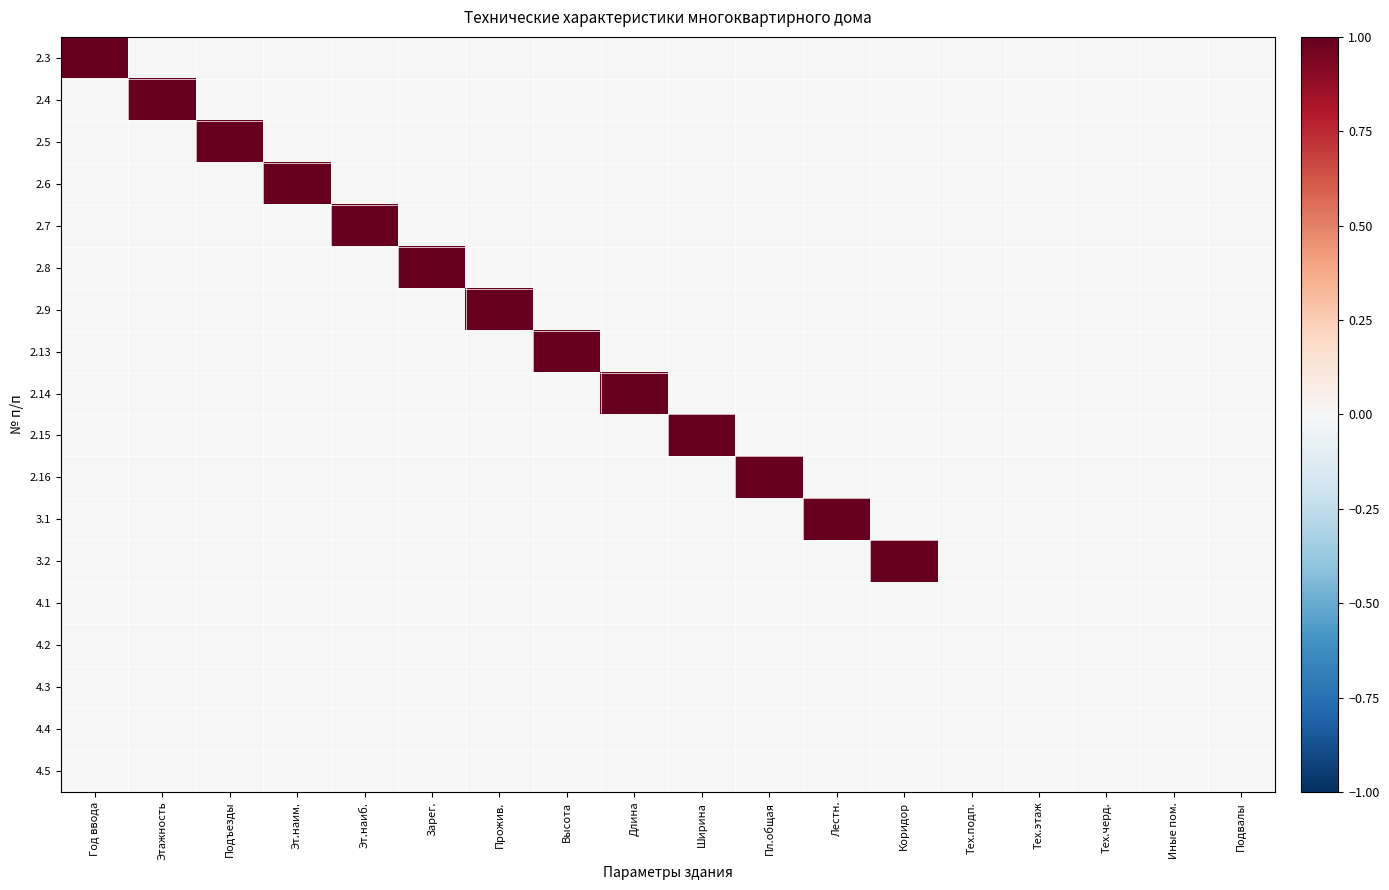

Rank the series at Пл.общая from lowest to highest value.

2.3, 2.4, 2.5, 2.6, 2.7, 2.8, 2.9, 2.13, 2.14, 2.15, 3.1, 3.2, 4.1, 4.2, 4.3, 4.4, 4.5, 2.16